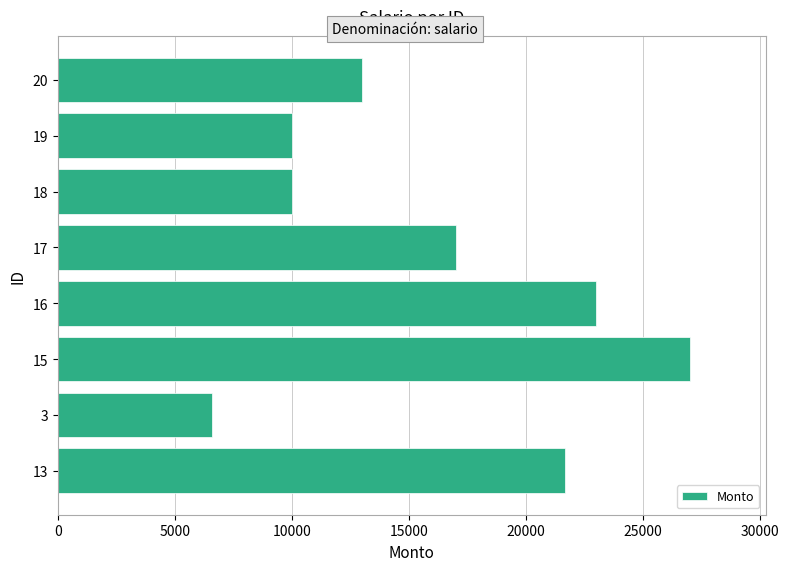

What is the ratio of the value at 16 to the value at 19?

2.3